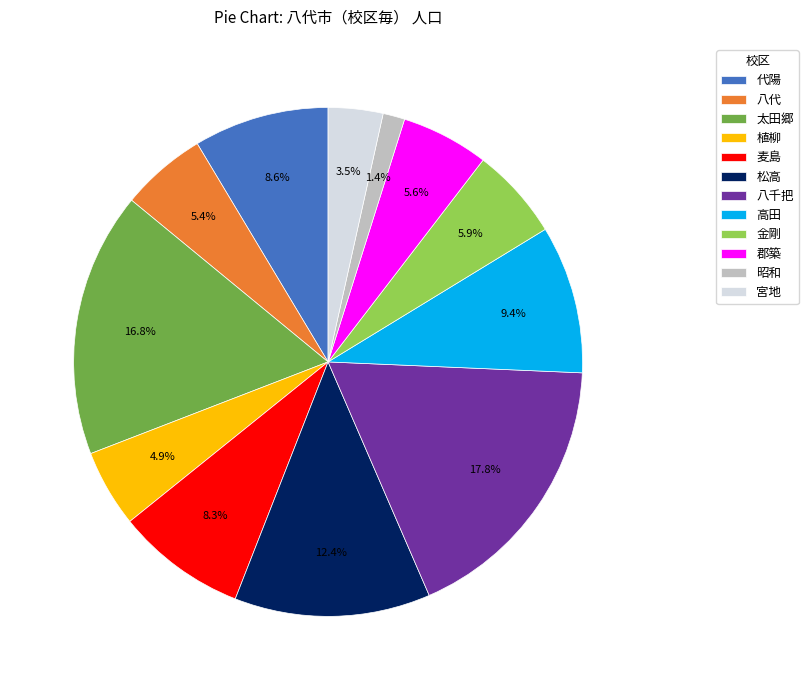

What is the ratio of the value at 代陽 to the value at 麦島?

1.0